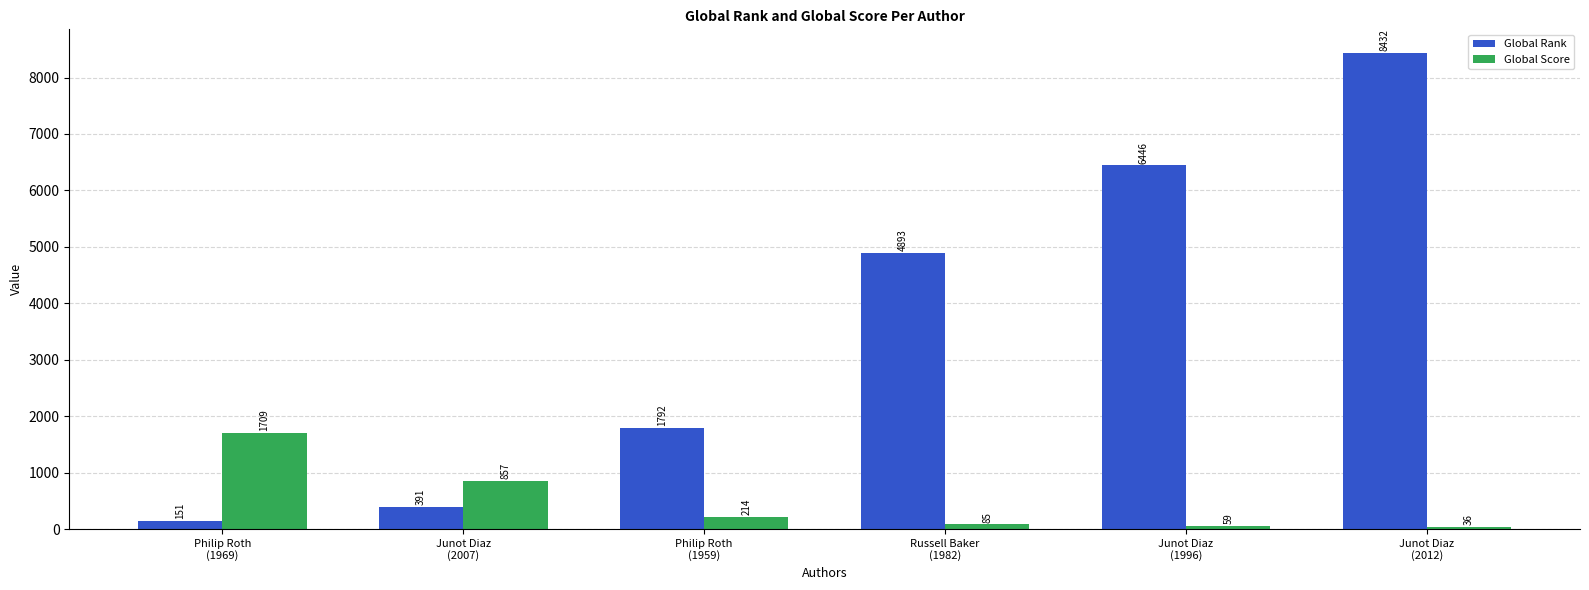

What is the label of the 1st bar from the left?

Philip Roth
(1969)